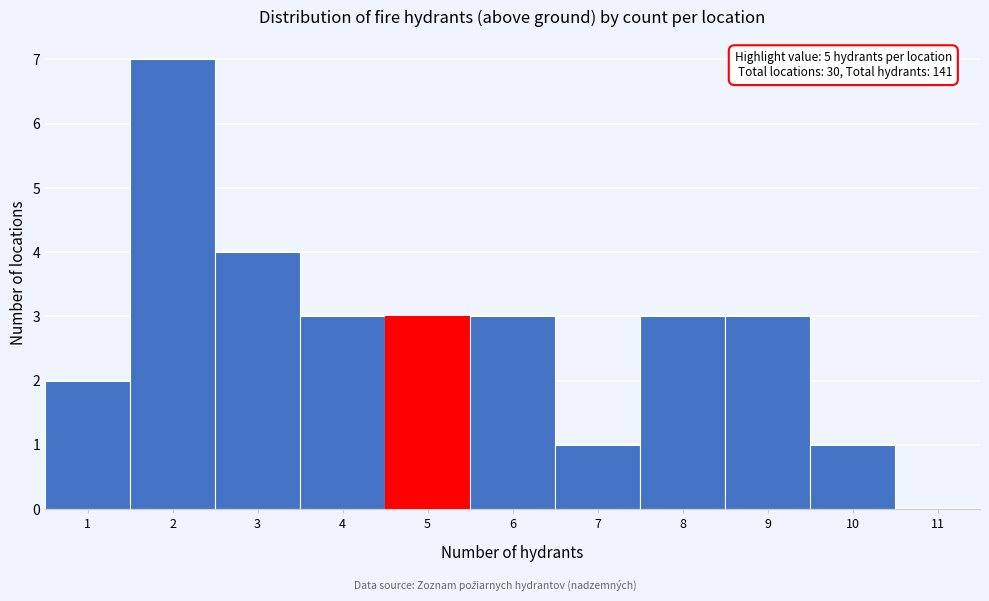

Which range on the x-axis has the tallest bar?

1.5 to 2.5